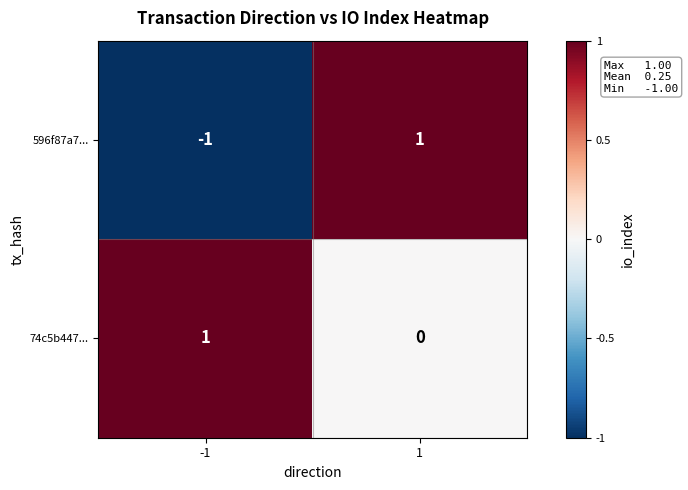

The value of 596f87a7... at 1 is 1. True or false?

True